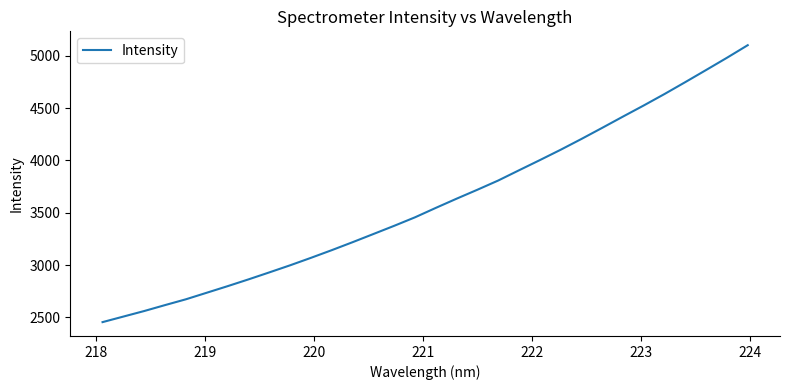

Count the number of categories in the chart.

32